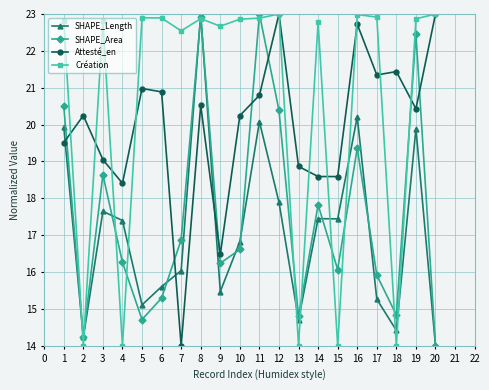

True or false: SHAPE_Area and Création cross at least once.

True